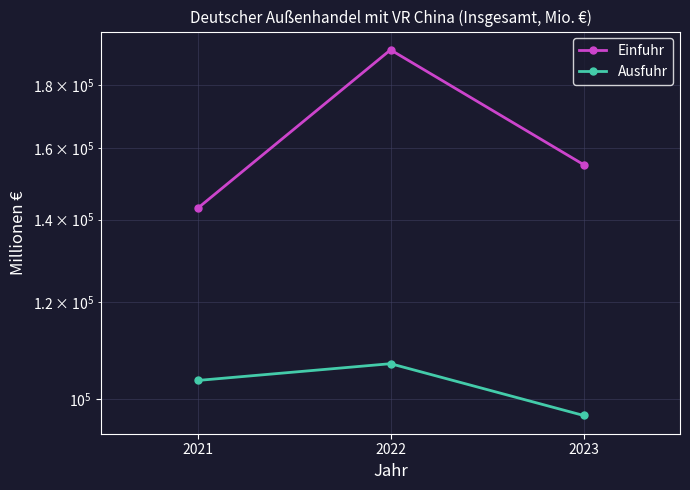

At which category does the chart reach its minimum across all series?

2023